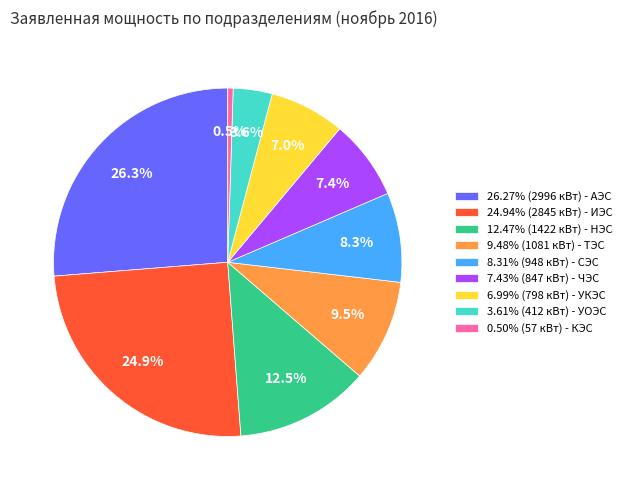

Combined, what portion of the pie is 0.50% (57 кВт) - КЭС and 7.43% (847 кВт) - ЧЭС?

7.9%